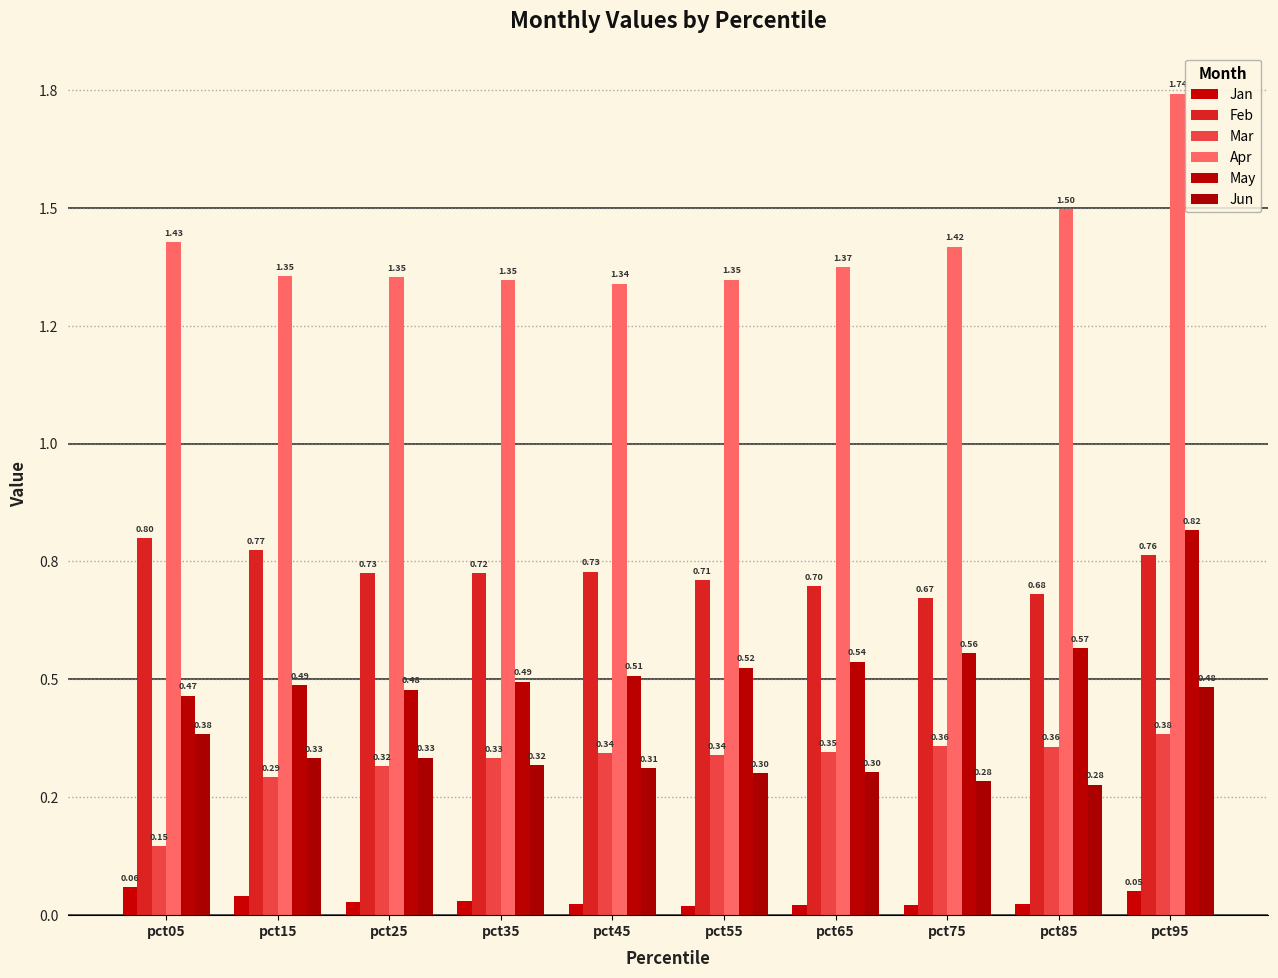

Are the bars horizontal?

No